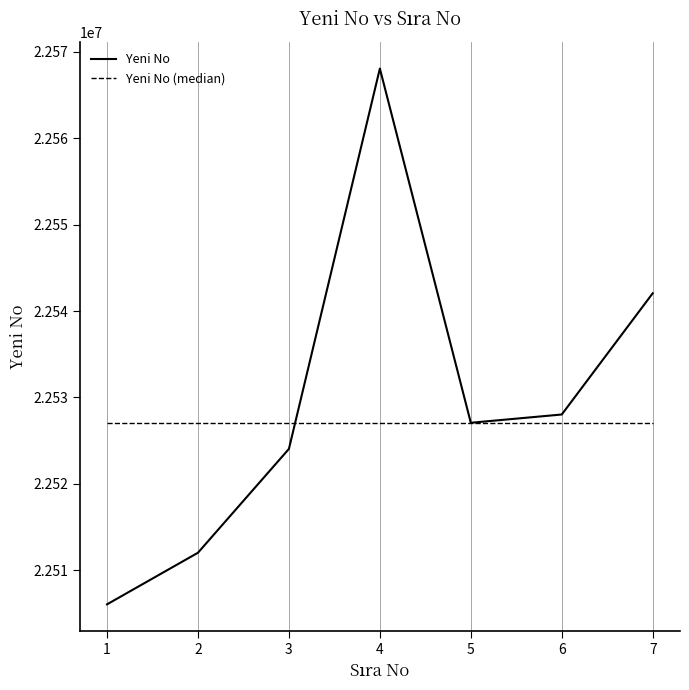

How many interior local peaks (higher than both neighbors) does the data have?

1